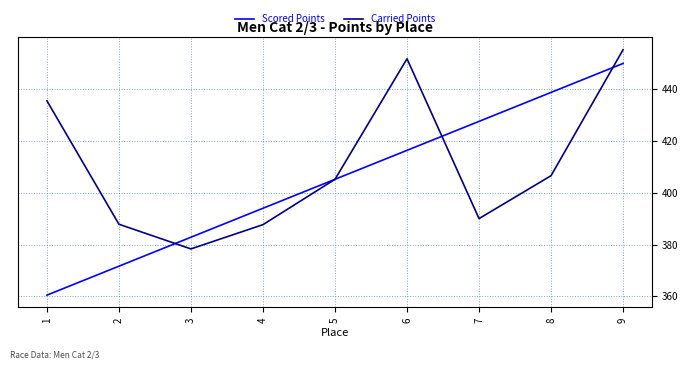

Which category has the highest value across all series?

9